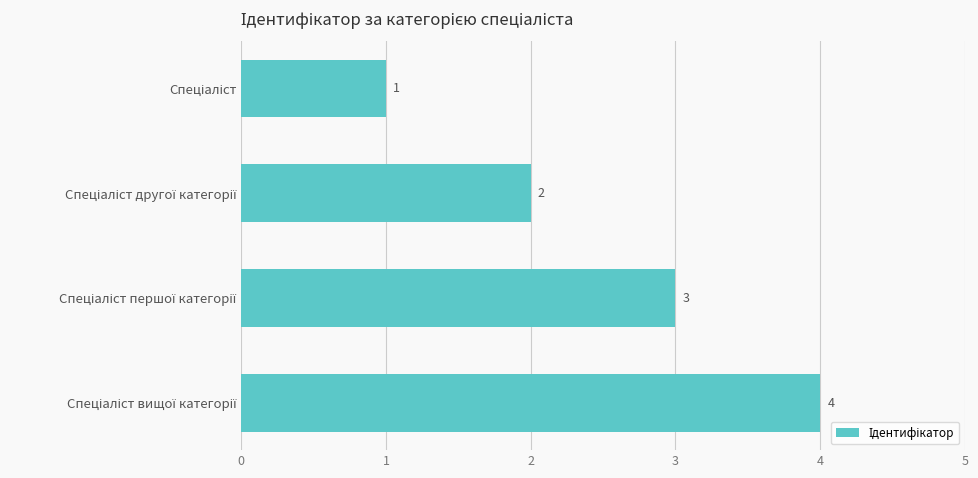

How many series are shown in this chart?

1